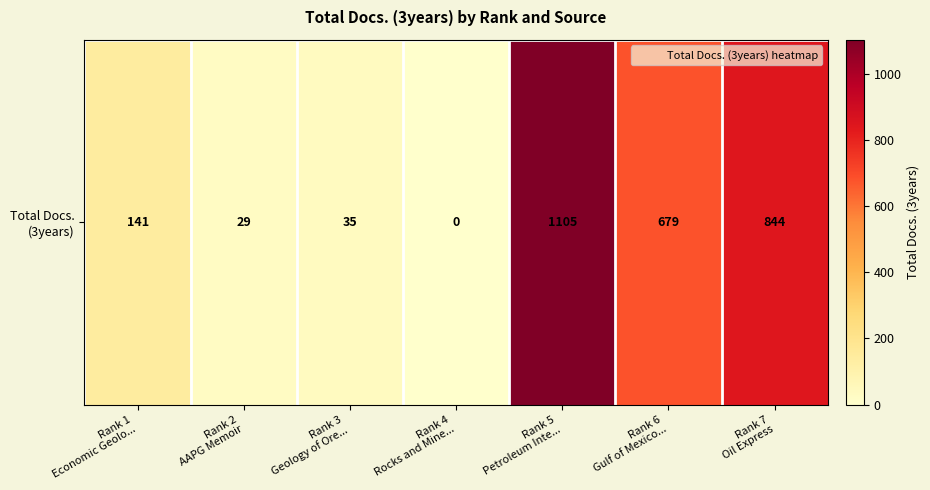

Where is the data nearest to the value 552?

Rank 6
Gulf of Mexico...